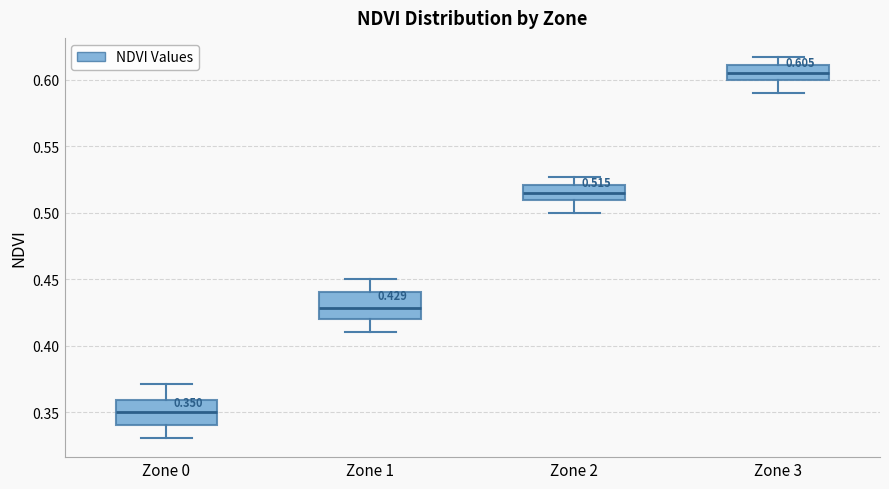

Which box has the highest median line?

Zone 3